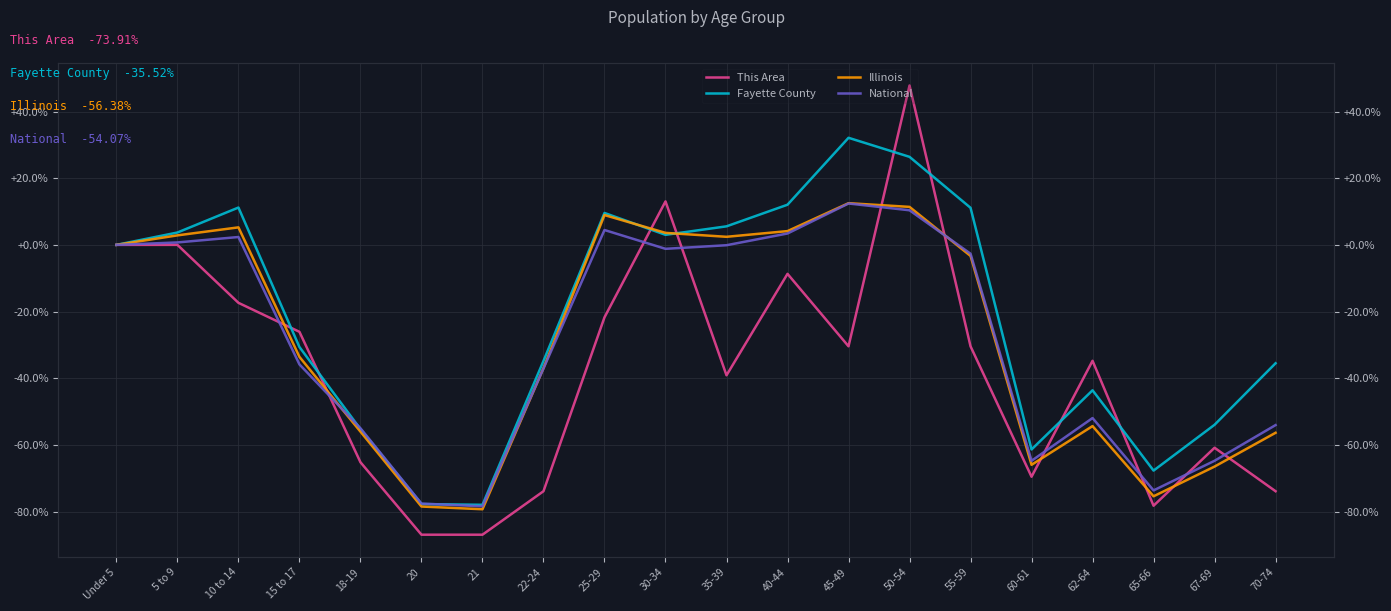

Reading left to right, what are all the values shown in this chart?

This Area: 0.0	0.0	-17.4	-26.1	-65.2	-87.0	-87.0	-73.9	-21.7	13.0	-39.1	-8.7	-30.4	47.8	-30.4	-69.6	-34.8	-78.3	-60.9	-73.9
Fayette County: 0.0	3.7	11.2	-30.7	-55.3	-77.8	-78.0	-34.8	9.6	3.0	5.6	12.0	32.1	26.4	11.1	-61.4	-43.6	-67.7	-54.0	-35.5
Illinois: 0.0	2.9	5.3	-33.6	-56.0	-78.5	-79.3	-37.0	8.9	3.6	2.4	4.1	12.5	11.4	-3.3	-66.0	-54.4	-75.4	-66.5	-56.4
National: 0.0	0.7	2.4	-35.9	-55.0	-77.6	-78.4	-37.1	4.5	-1.2	-0.1	3.4	12.4	10.4	-2.7	-64.8	-52.0	-73.7	-64.8	-54.1